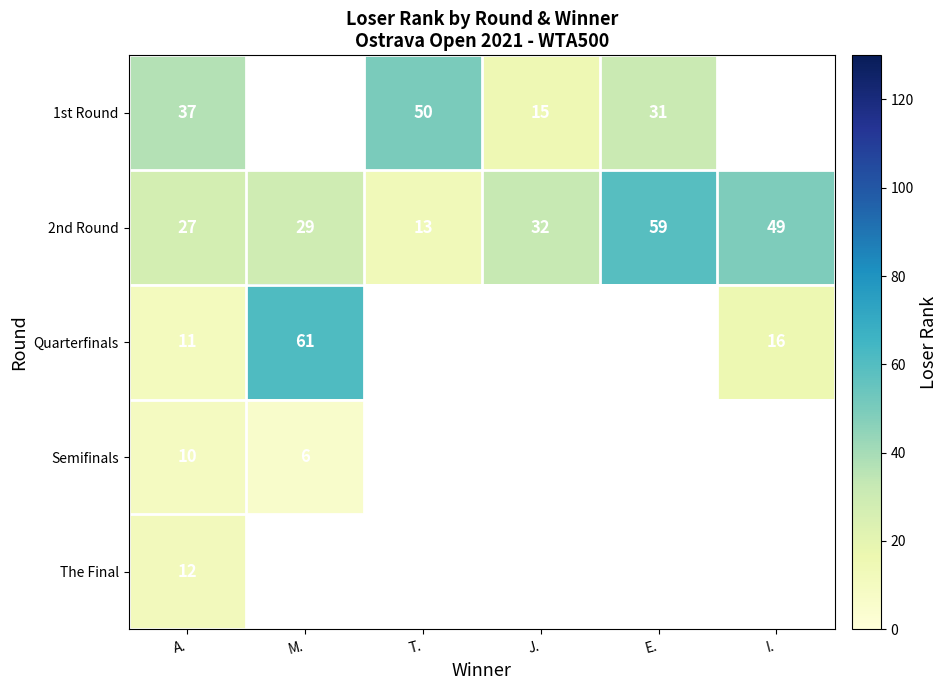

Which category has the lowest value across all series?

M.